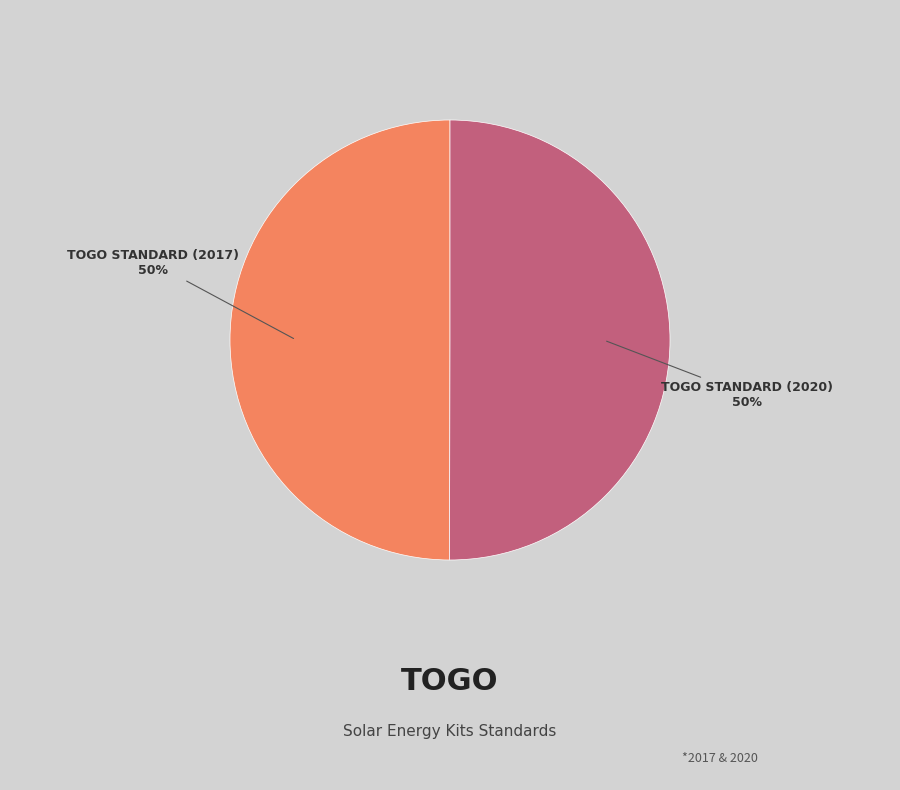

To the nearest percent, what is the average slice percentage?

50%